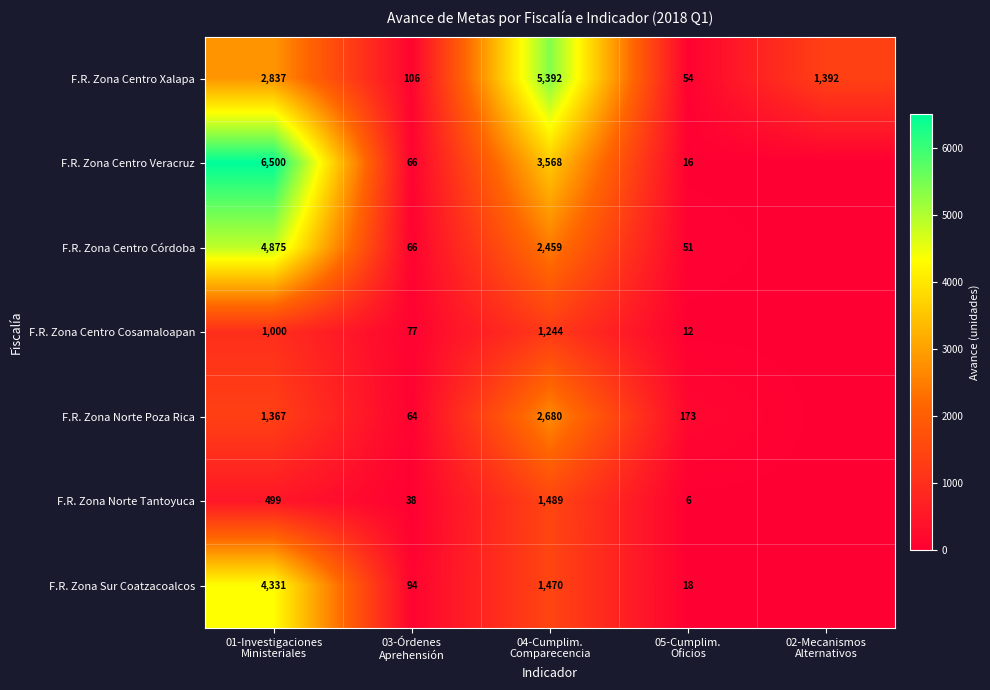

What is the difference between the maximum and minimum values in the F.R. Zona Centro Cosamaloapan series?

1244